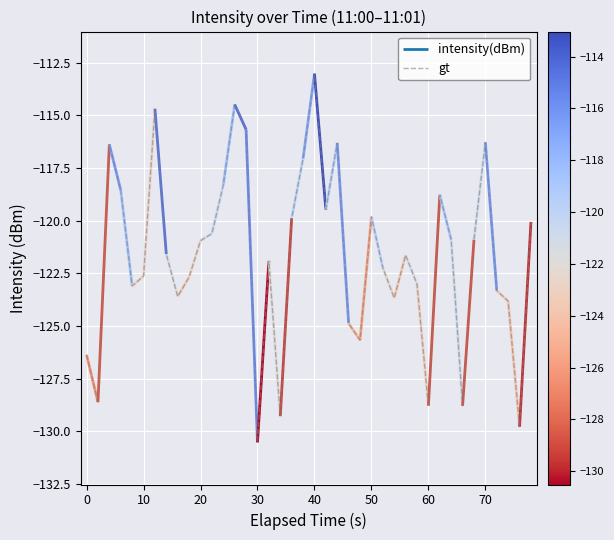

Reading right to left, extract all data points from this chart.

-120.1	-129.8	-123.8	-123.3	-116.3	-120.9	-128.8	-120.9	-118.8	-128.8	-123.0	-121.6	-123.7	-122.2	-119.8	-125.7	-124.9	-116.3	-119.5	-113.0	-117.1	-119.9	-129.3	-121.9	-130.5	-115.7	-114.5	-118.3	-120.6	-120.9	-122.7	-123.6	-121.6	-114.7	-122.6	-123.1	-118.6	-116.4	-128.6	-126.4